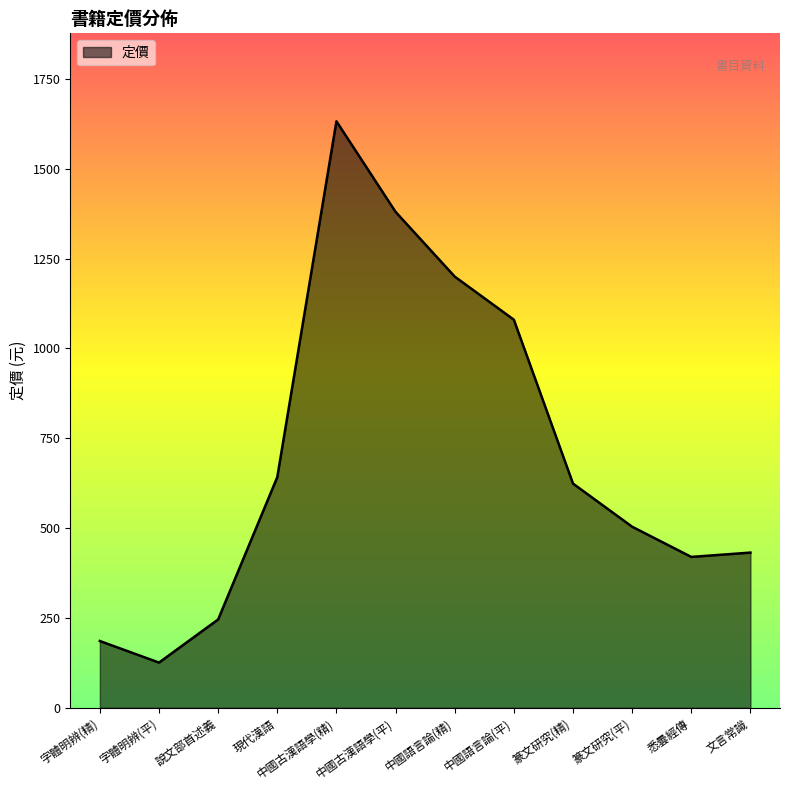

Does the chart have visible grid lines?

No